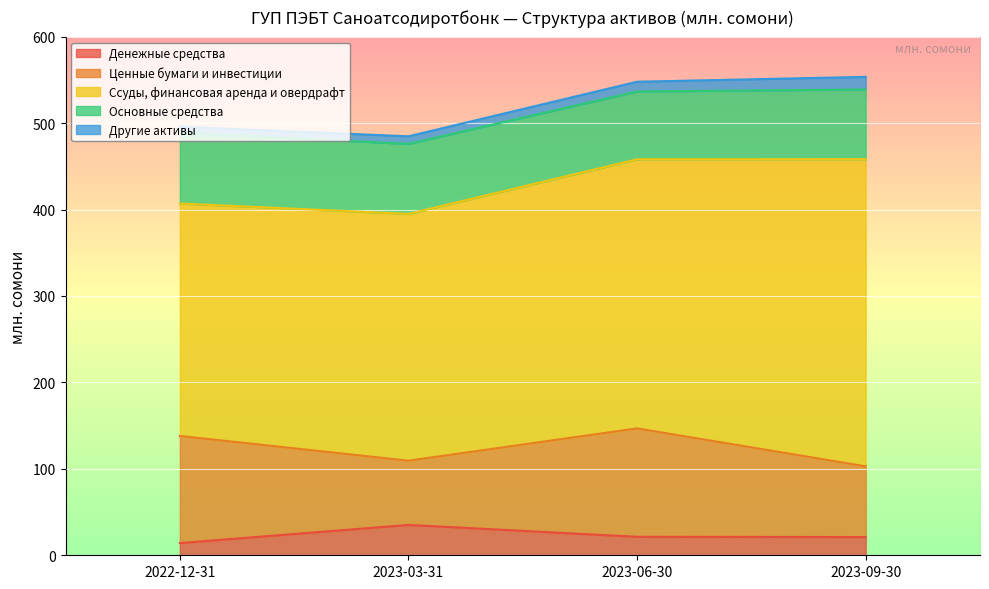

Between 2022-12-31 and 2023-06-30, which series saw the biggest shift?

Ссуды, финансовая аренда и овердрафт